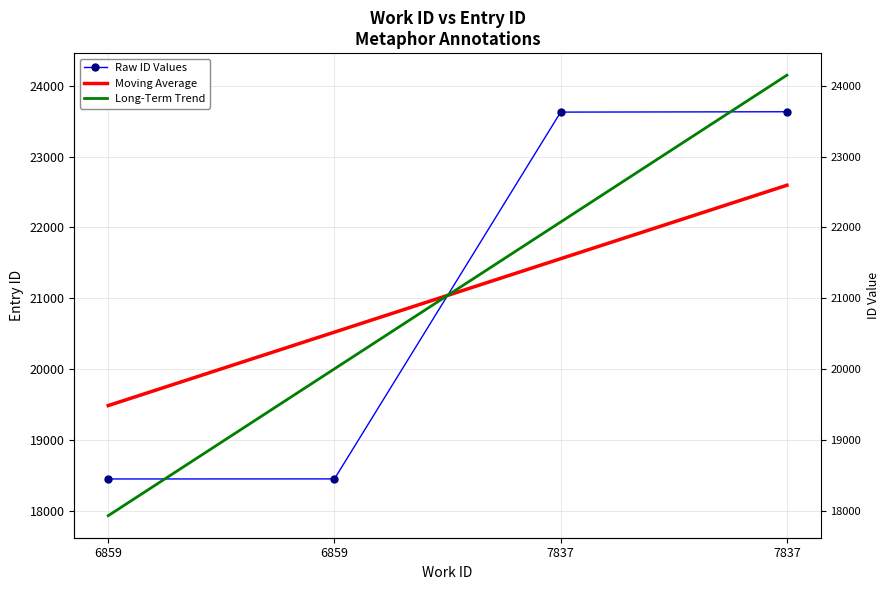

At which category is the sum across all series the highest?

7837